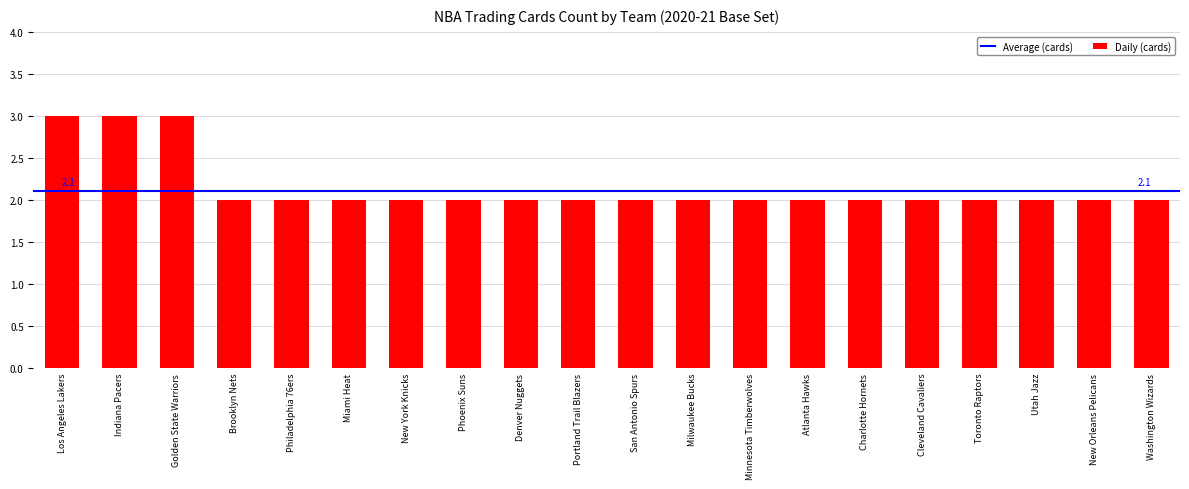

What position from the right is Miami Heat?

15